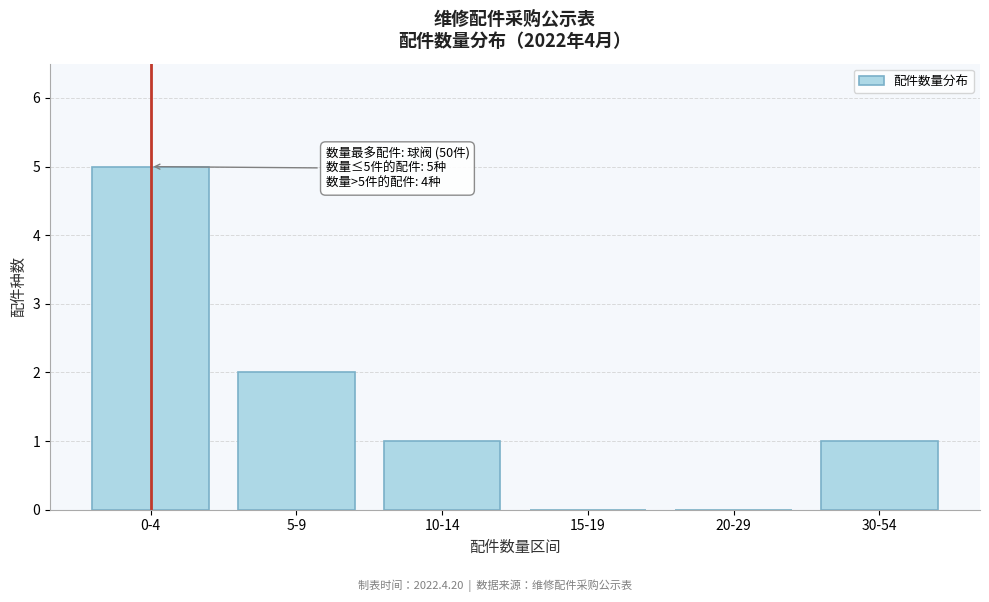

Reading left to right, what are all the values shown in this chart?

0-4=5	5-9=2	10-14=1	15-19=0	20-29=0	30-54=1